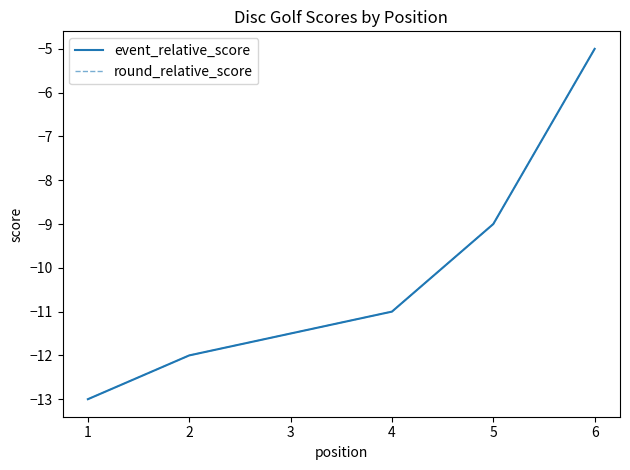

Where is round_relative_score nearest to the value -9?

5